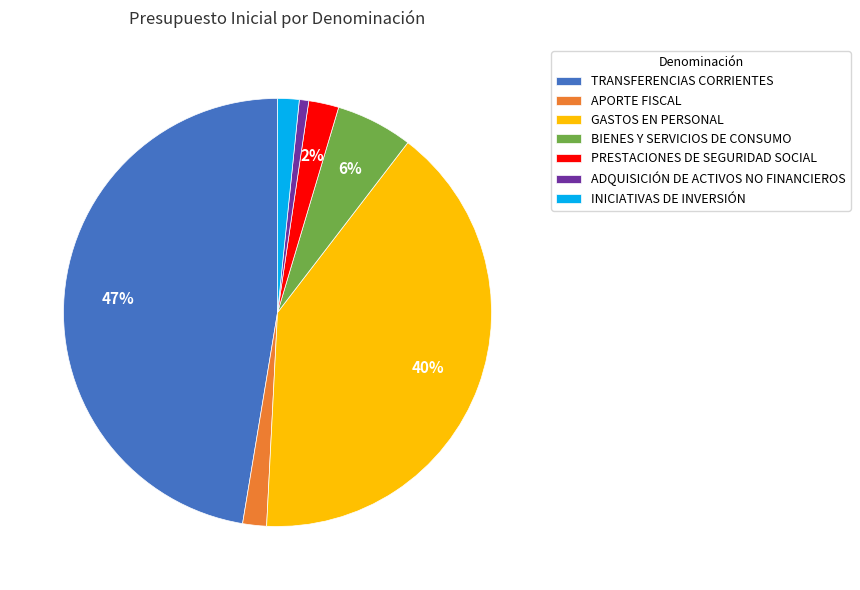

Is the sum of BIENES Y SERVICIOS DE CONSUMO and PRESTACIONES DE SEGURIDAD SOCIAL greater than half?

No